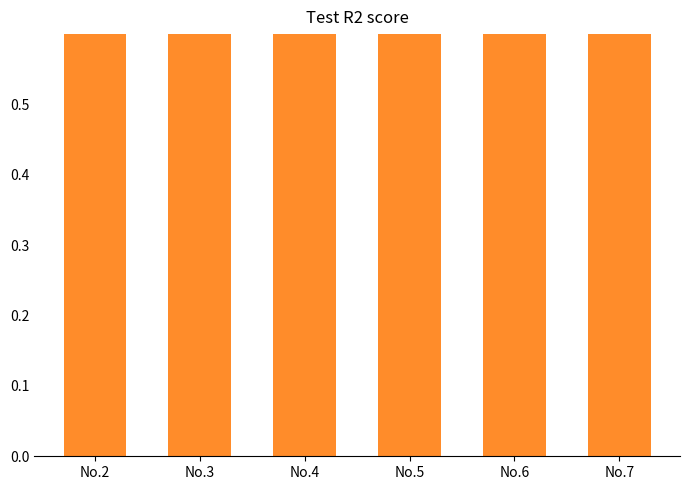

Are the bars horizontal?

No